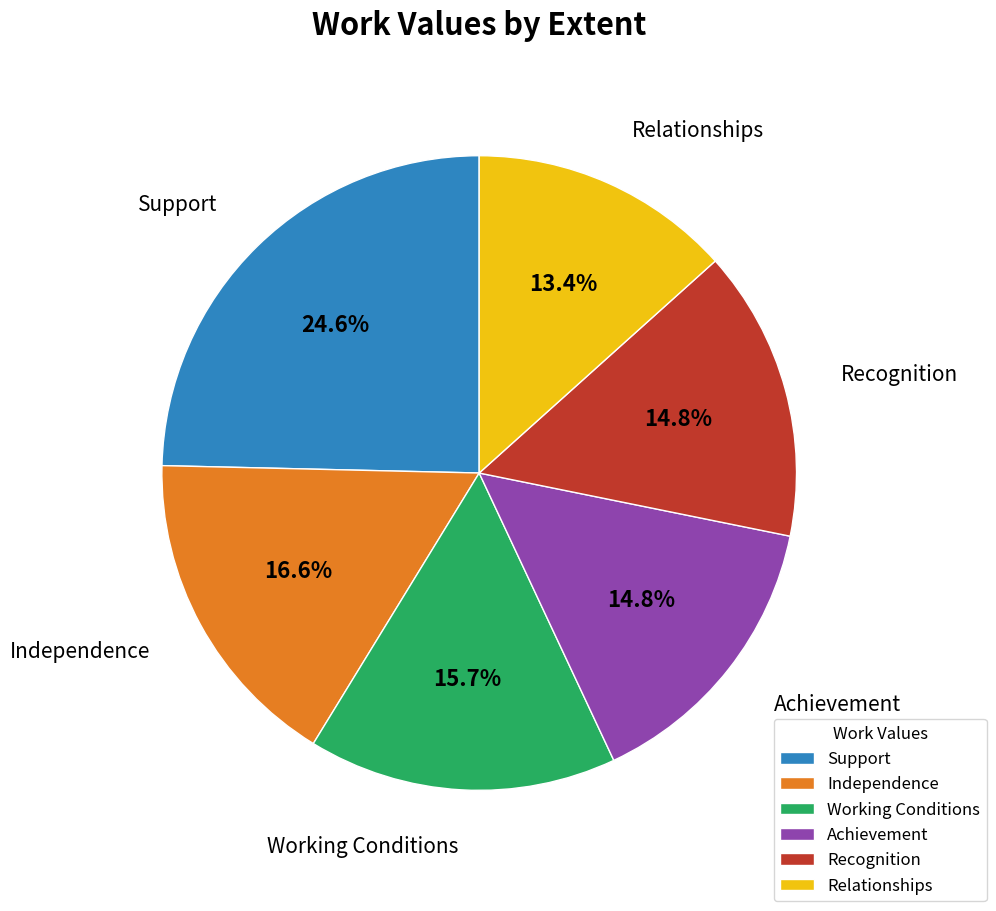

To the nearest percent, what is the combined percentage of Support and Independence?

41%